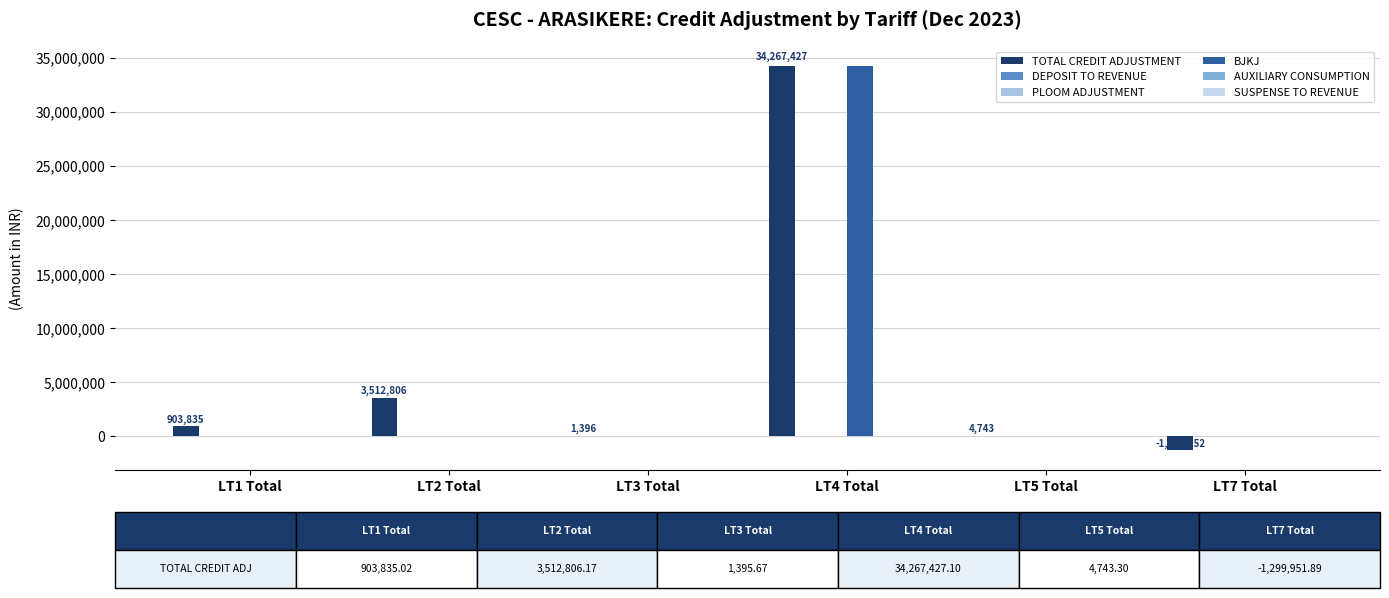

Rank the series by their maximum value, from highest to lowest.

TOTAL CREDIT ADJUSTMENT, BJKJ, PLOOM ADJUSTMENT, DEPOSIT TO REVENUE, AUXILIARY CONSUMPTION, SUSPENSE TO REVENUE